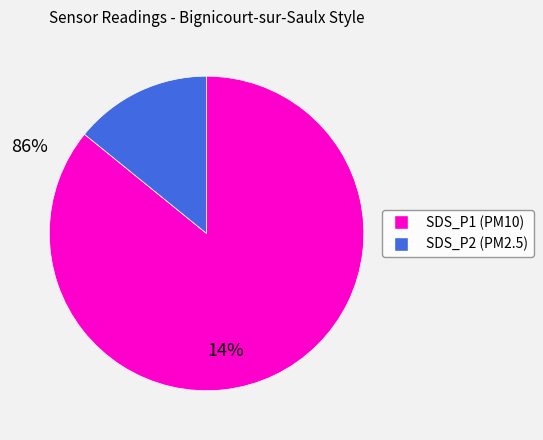

Count the number of slices in the pie.

2